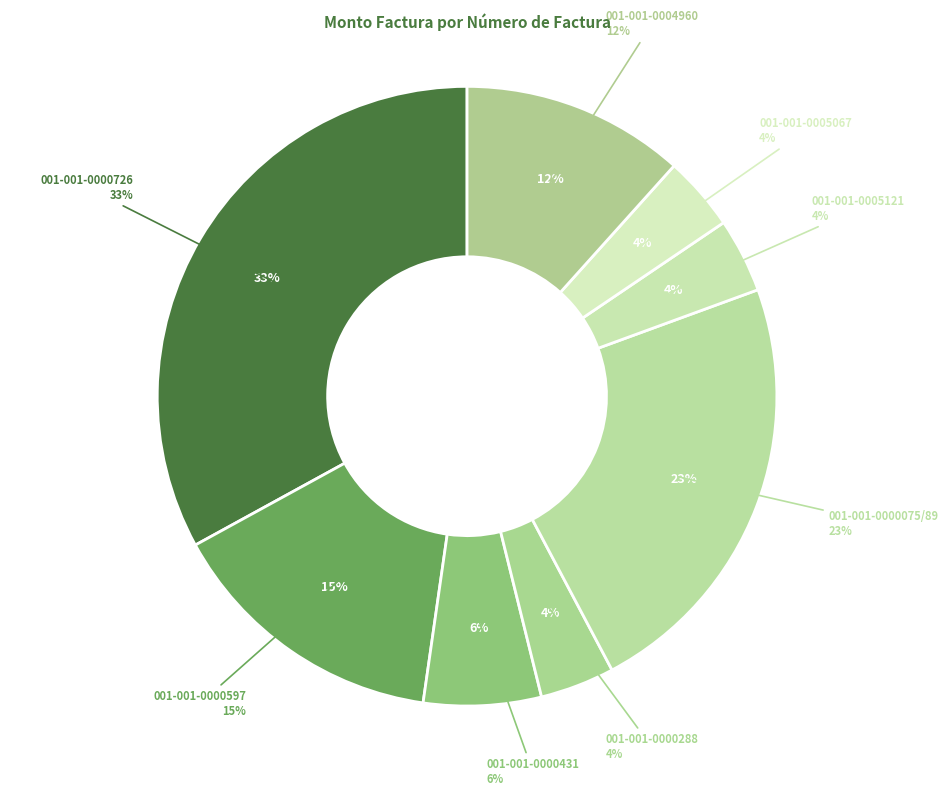

To the nearest percent, what is the difference between the largest and smallest slice percentages?

29%